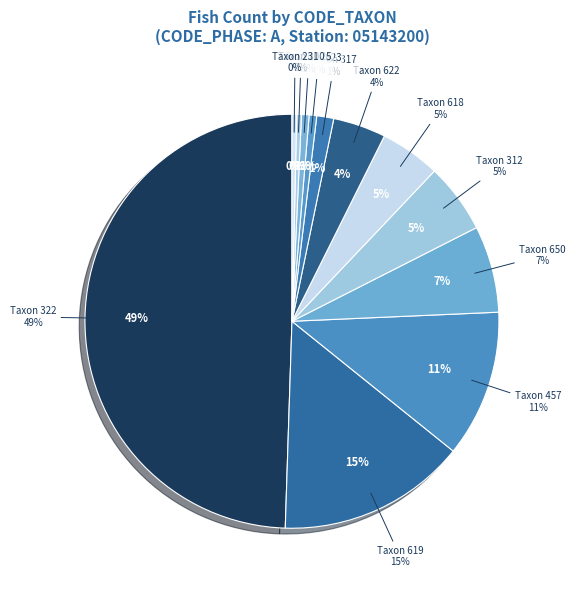

What portion of the pie excludes 231?

99.6%